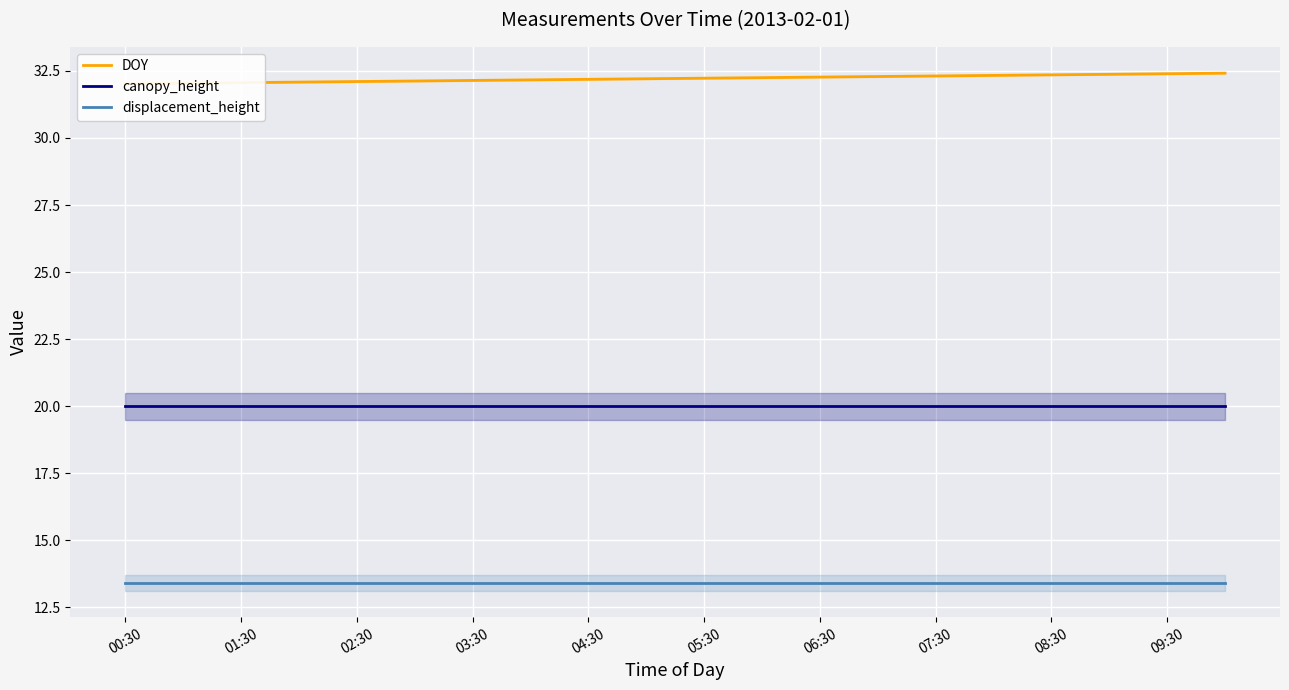

How many distinct data groups are displayed?

3